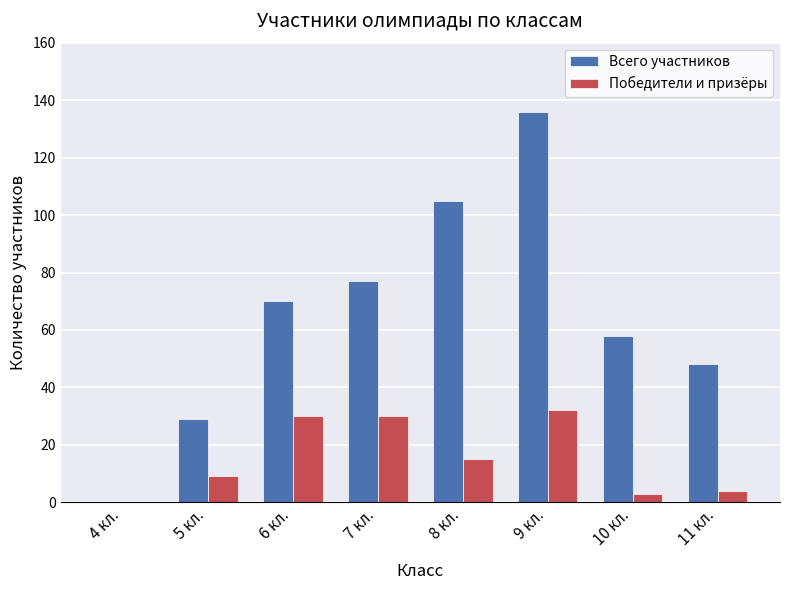

Between 4 кл. and 6 кл., which series saw the biggest shift?

Всего участников